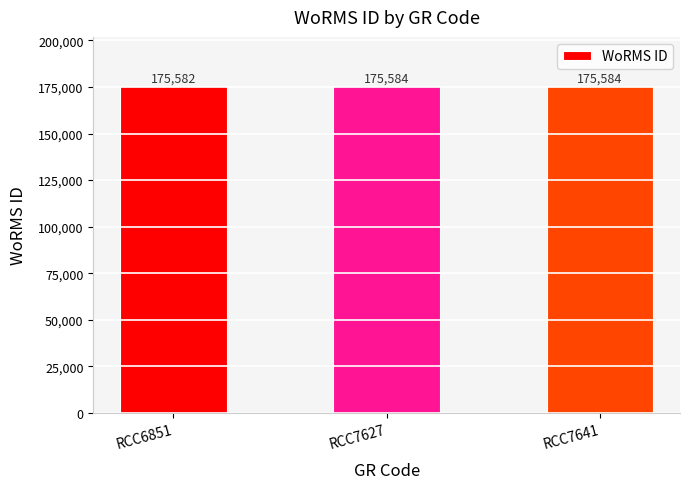

What is the minimum value shown in the chart?

175582